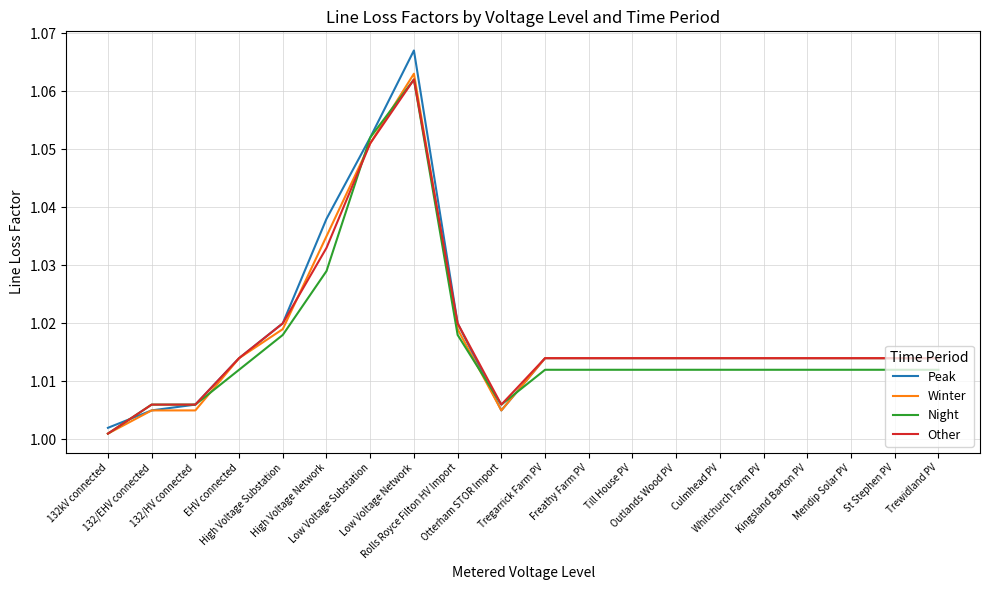

Does the chart display data point markers on the line(s)?

No